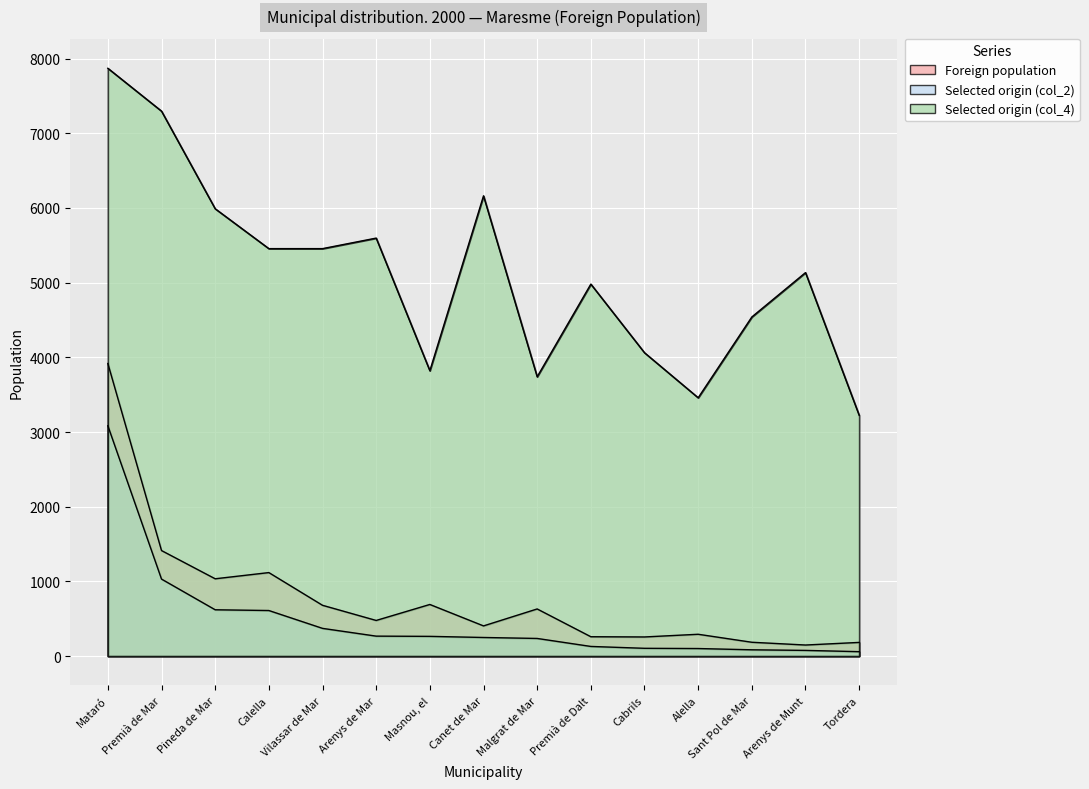

Does the chart display data point markers on the line(s)?

No